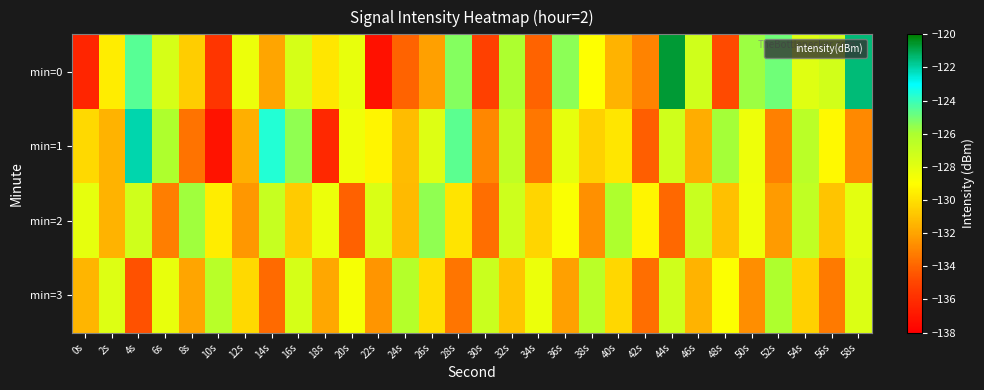

How many distinct data groups are displayed?

4